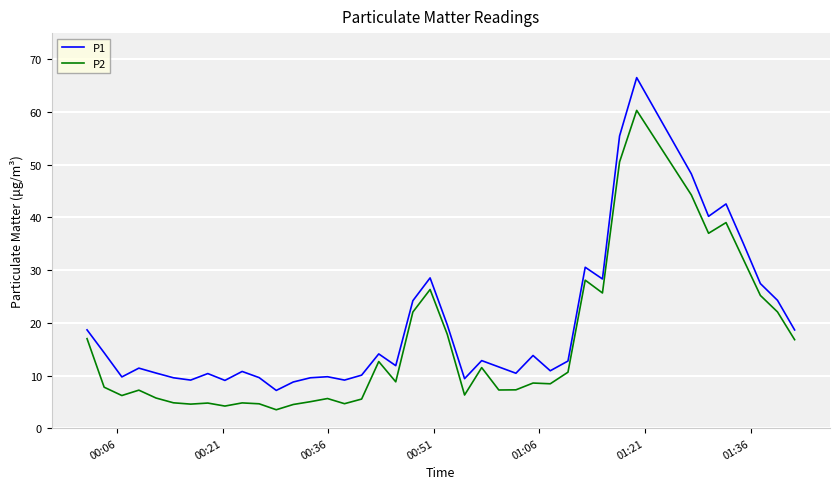

What is the lowest value of the P2 series?

3.5